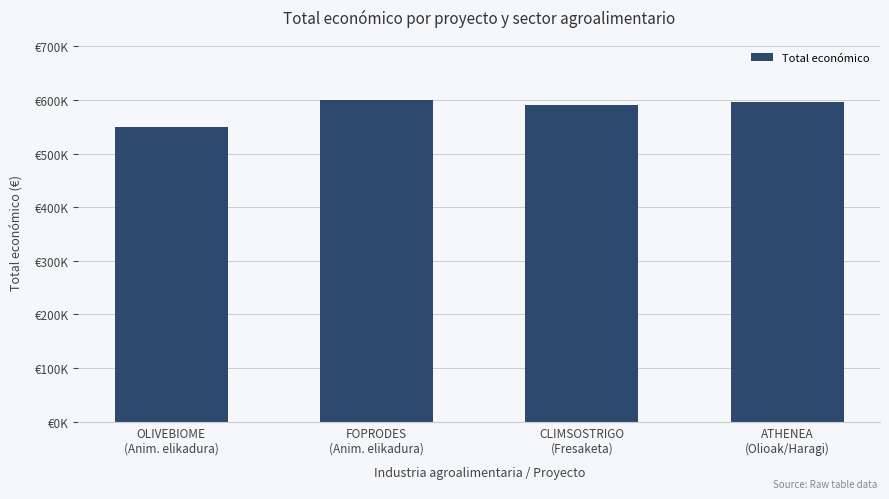

How many data points does each series have?

4